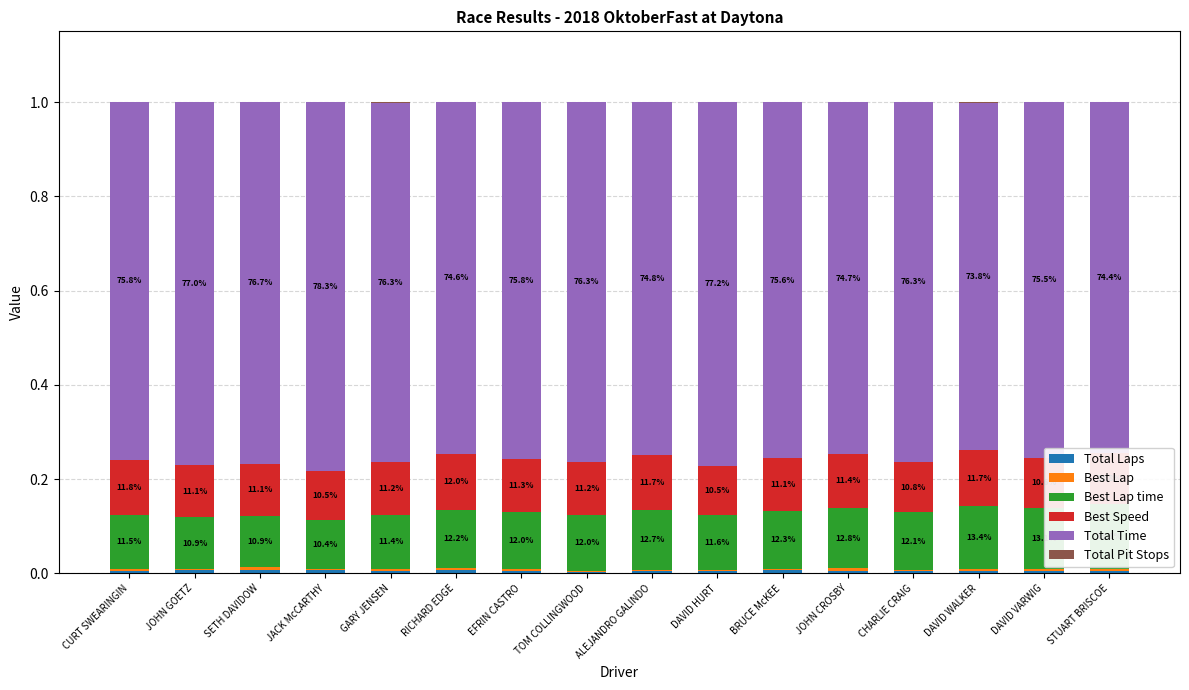

How many bars are there in total?

96